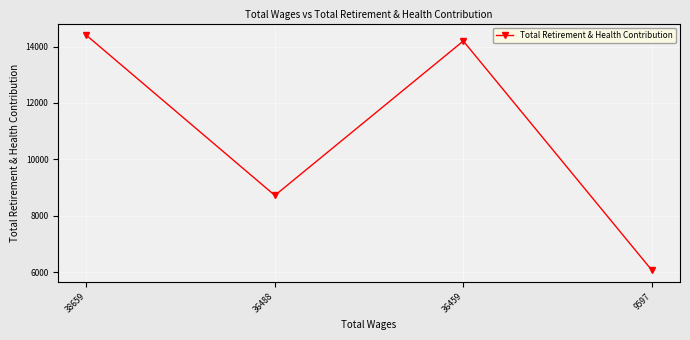

True or false: the data has more than 0 interior local peaks.

True